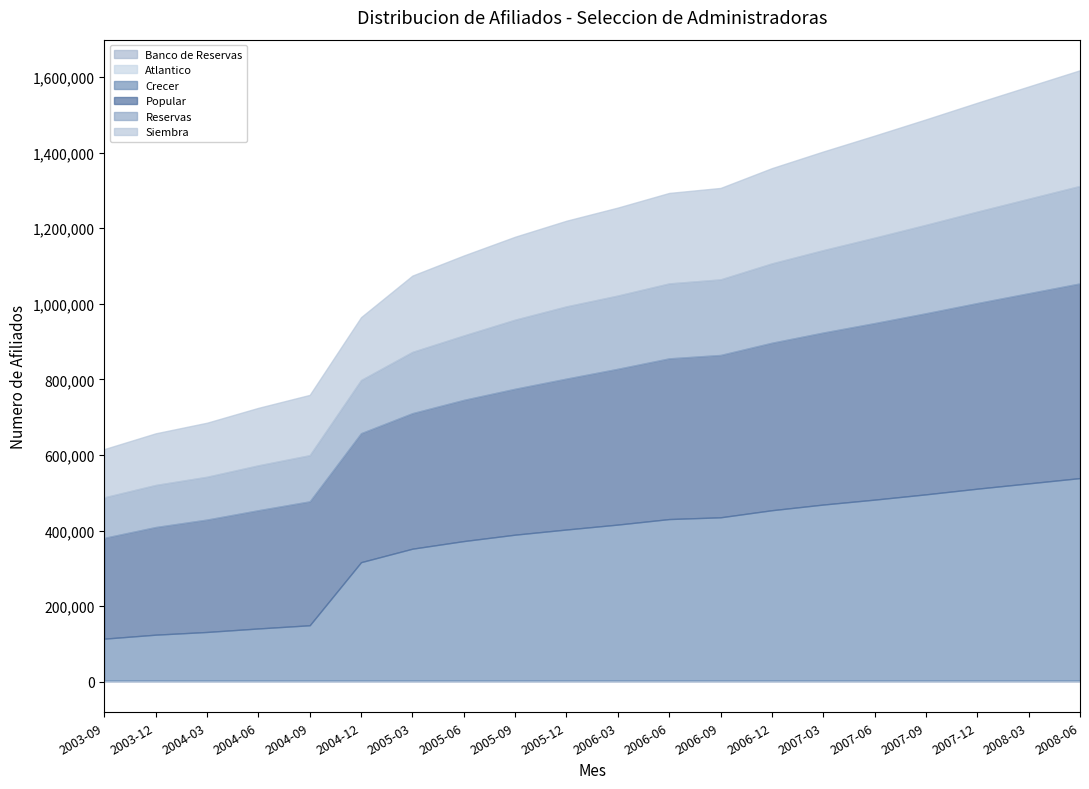

Reading left to right, transcribe all the data shown in this chart.

Banco de Reservas: 2003-09=3641	2003-12=3677	2004-03=3614	2004-06=3614	2004-09=3663	2004-12=3663	2005-03=3664	2005-06=3664	2005-09=3664	2005-12=3720	2006-03=3720	2006-06=3722	2006-09=3722	2006-12=3722	2007-03=3722	2007-06=3722	2007-09=3722	2007-12=3722	2008-03=3722	2008-06=3722
Atlantico: 2003-09=0	2003-12=0	2004-03=0	2004-06=0	2004-09=0	2004-12=0	2005-03=0	2005-06=0	2005-09=0	2005-12=0	2006-03=0	2006-06=0	2006-09=0	2006-12=0	2007-03=0	2007-06=0	2007-09=0	2007-12=0	2008-03=0	2008-06=0
Crecer: 2003-09=110274	2003-12=120745	2004-03=127987	2004-06=137262	2004-09=145678	2004-12=312620	2005-03=348273	2005-06=368402	2005-09=385369	2005-12=398965	2006-03=412008	2006-06=426590	2006-09=431233	2006-12=450000	2007-03=465000	2007-06=478000	2007-09=492000	2007-12=507000	2008-03=521000	2008-06=535000
Popular: 2003-09=266604	2003-12=284709	2004-03=297281	2004-06=312741	2004-09=327764	2004-12=341150	2005-03=358479	2005-06=373485	2005-09=385964	2005-12=399164	2006-03=412062	2006-06=425065	2006-09=429416	2006-12=443000	2007-03=455000	2007-06=467000	2007-09=479000	2007-12=491000	2008-03=503000	2008-06=515000
Reservas: 2003-09=107210	2003-12=111325	2004-03=113320	2004-06=118774	2004-09=122150	2004-12=140607	2005-03=162114	2005-06=170412	2005-09=182848	2005-12=191136	2006-03=193817	2006-06=198342	2006-09=200001	2006-12=210000	2007-03=218000	2007-06=226000	2007-09=234000	2007-12=242000	2008-03=250000	2008-06=258000
Siembra: 2003-09=127662	2003-12=136648	2004-03=142991	2004-06=152123	2004-09=159523	2004-12=166435	2005-03=201894	2005-06=211641	2005-09=219424	2005-12=226627	2006-03=232761	2006-06=239391	2006-09=241950	2006-12=252000	2007-03=261000	2007-06=270000	2007-09=279000	2007-12=288000	2008-03=297000	2008-06=306000